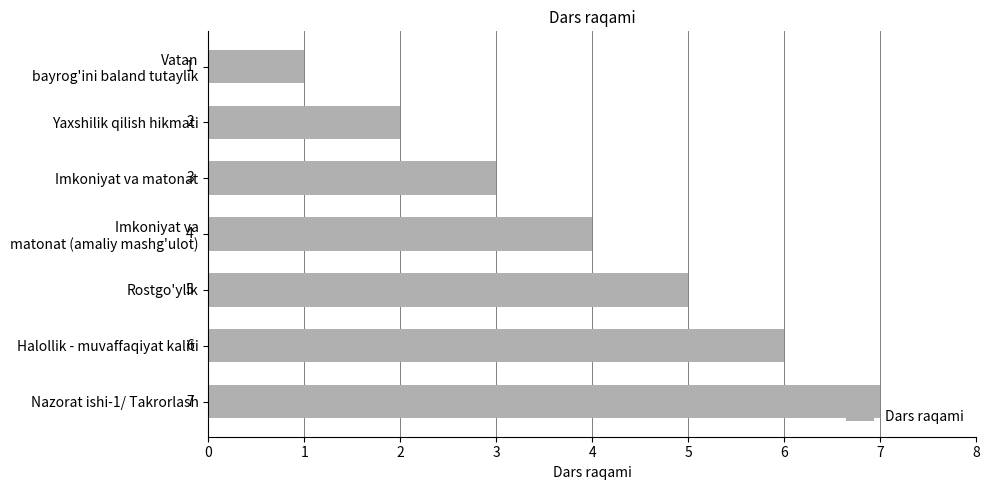

Count the values in the range 2 to 6.

5